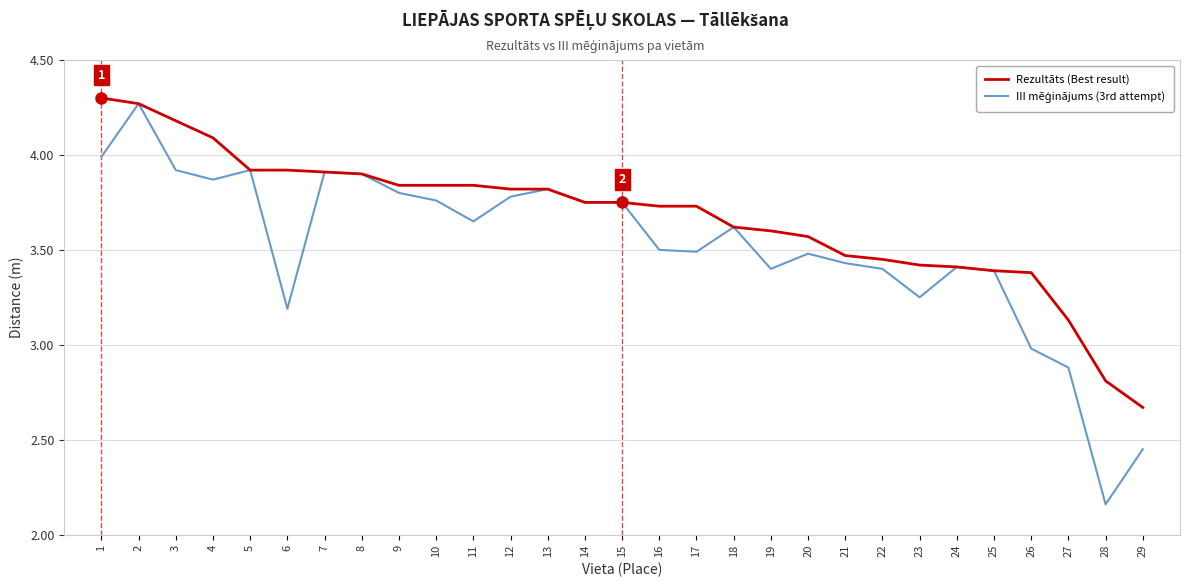

The Rezultāts (Best result) series shows 7.1 at 3. True or false?

False